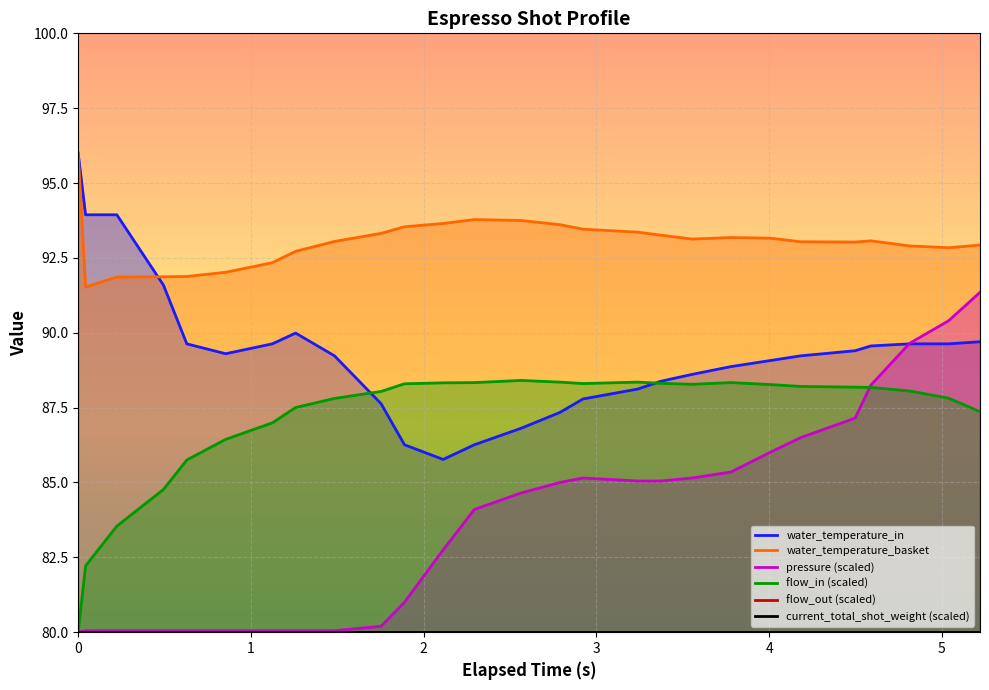

Where is the first local maximum for water_temperature_basket?

2.294